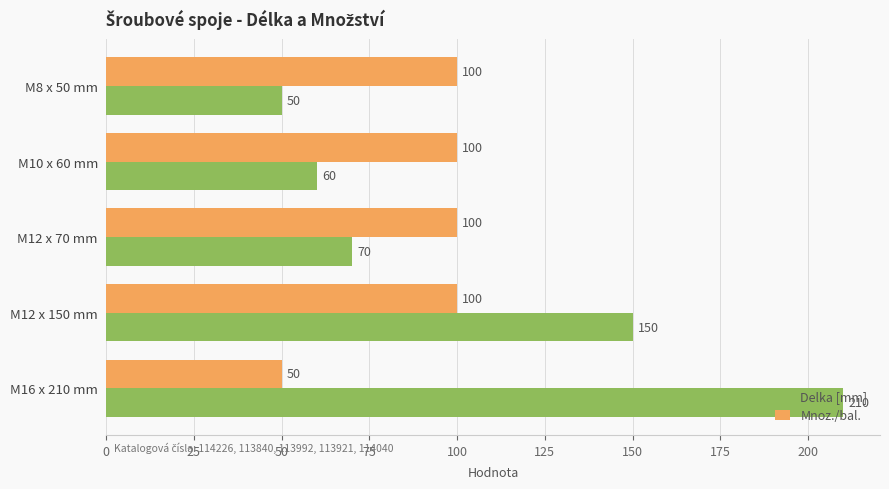

What is the sum of all Mnoz./bal. values?

450